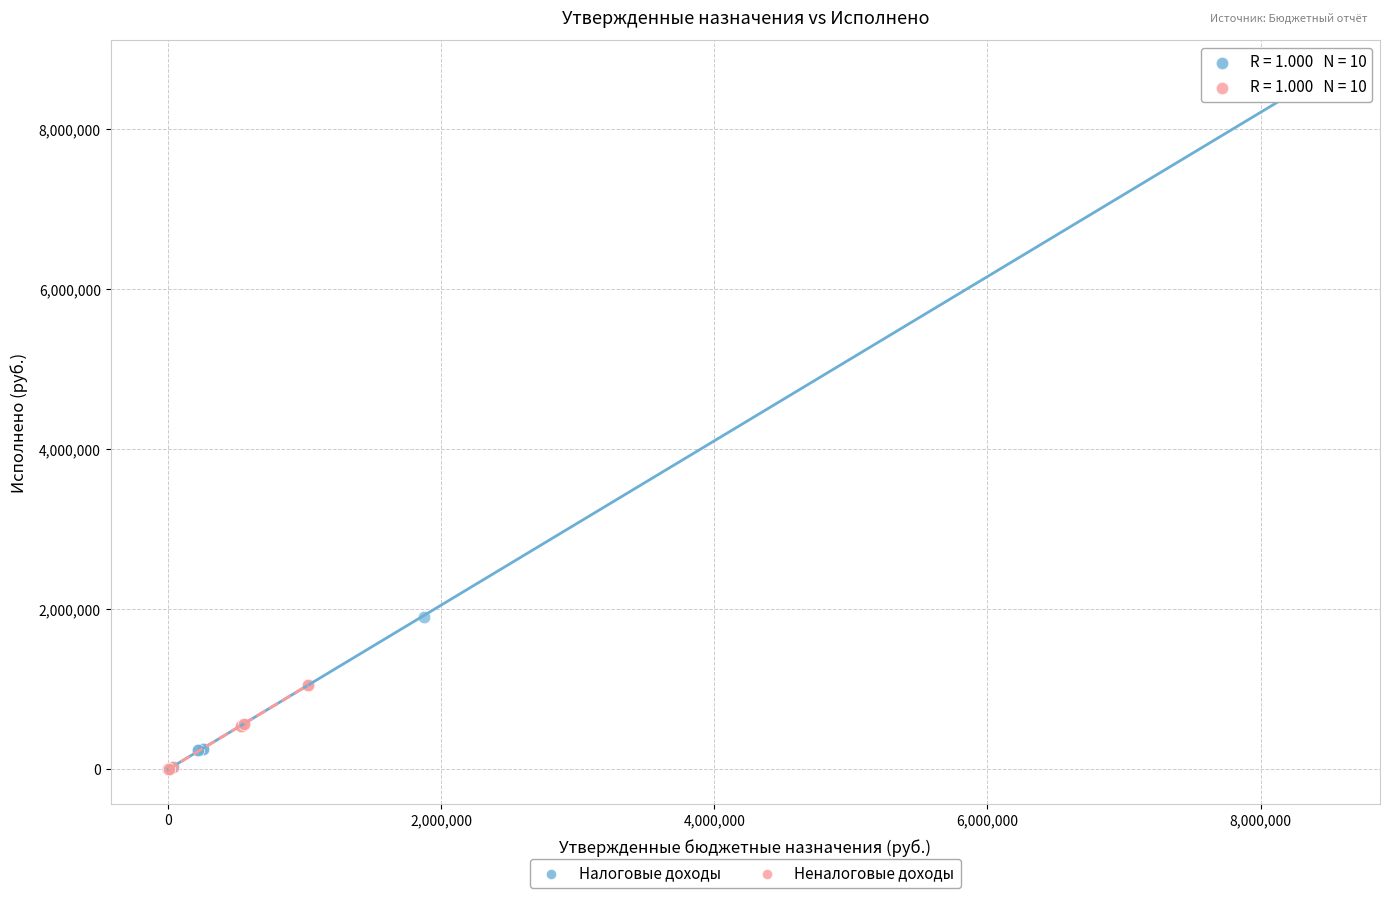

Which series has the widest spread of Y values?

Налоговые доходы